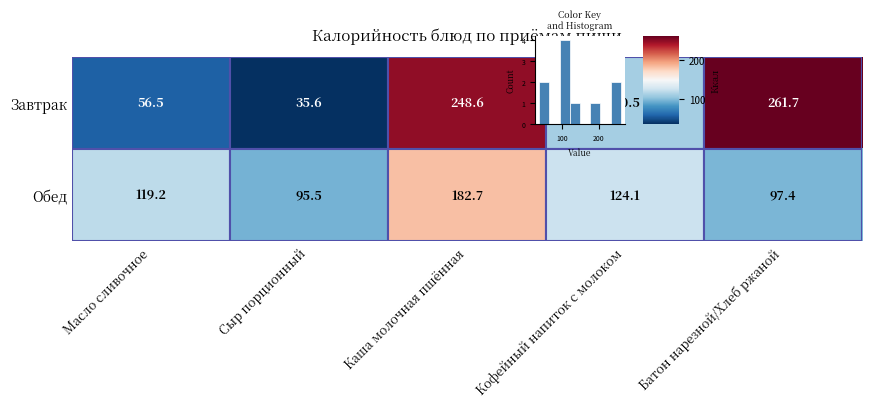

What is the spread (max minus min) of values at Сыр порционный?

59.9